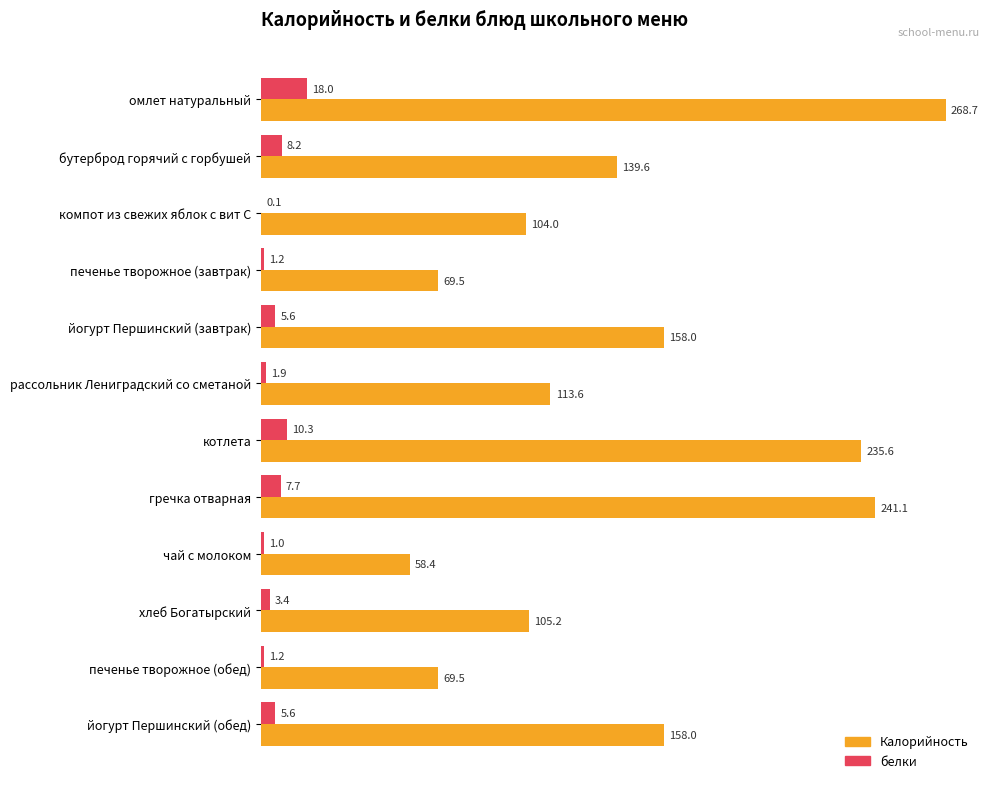

The Калорийность series shows 104.0 at компот из свежих яблок с вит С. True or false?

True